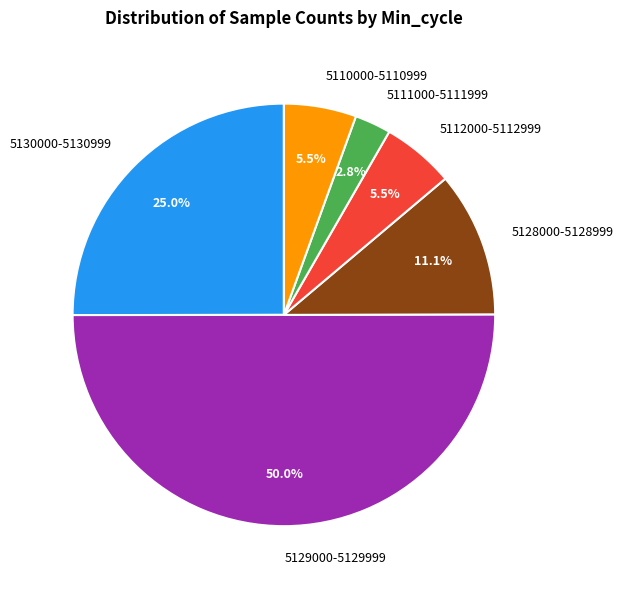

What is the majority slice?

5129000-5129999